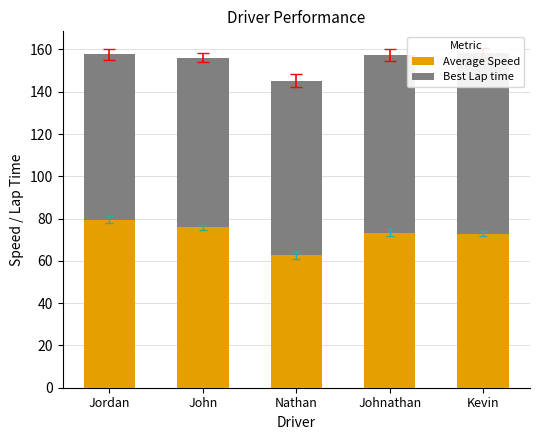

What are all the series names shown in the legend?

Average Speed, Best Lap time